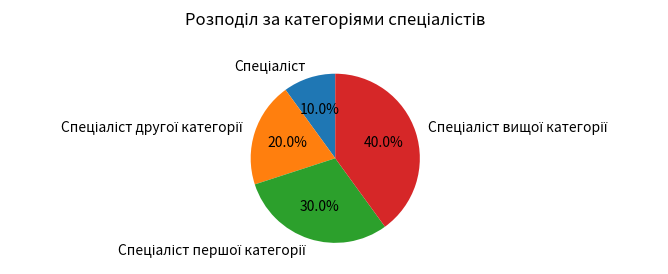

To the nearest percent, what is the average slice percentage?

25%